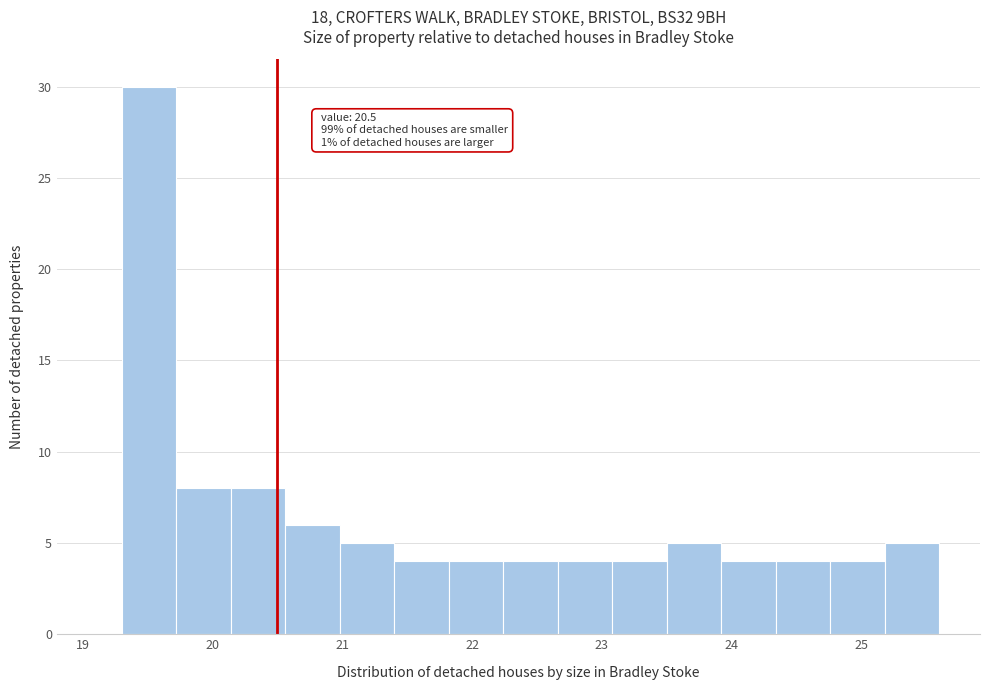

Which range on the x-axis has the tallest bar?

19.30 to 19.72